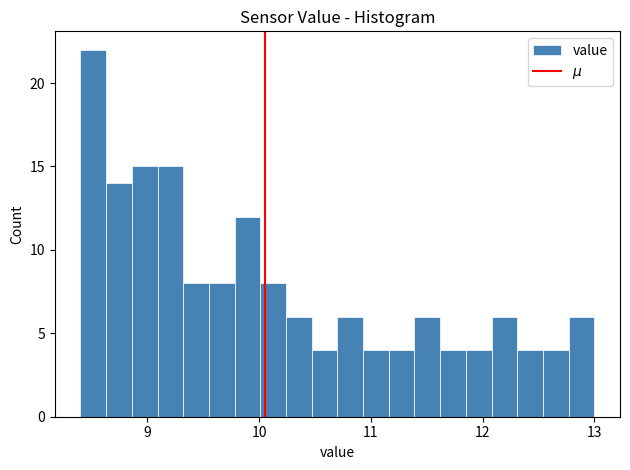

Read against the x-axis, roughly where is the centre of the tallest bar?

8.5